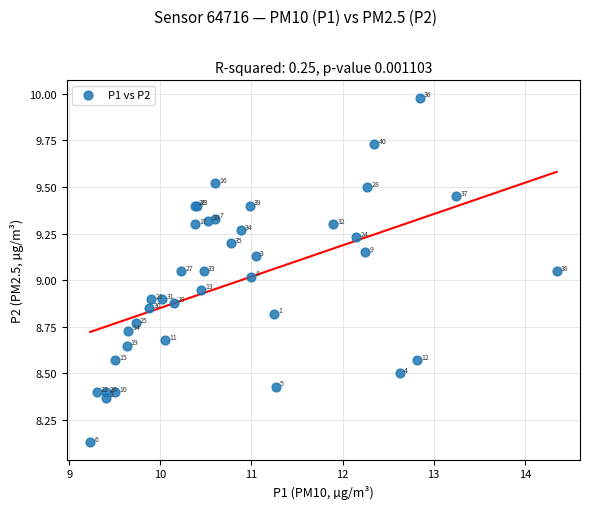

What Y value in the scatter plot is closest to 9?

9.0